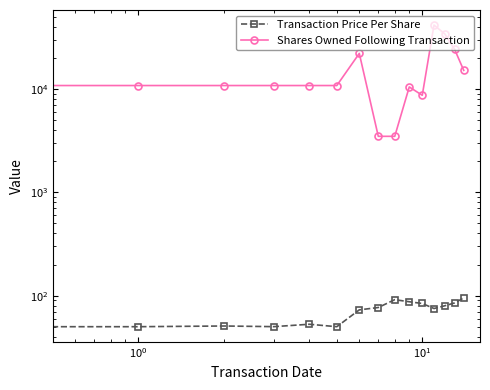

At which label does Shares Owned Following Transaction first exceed 10829?

6